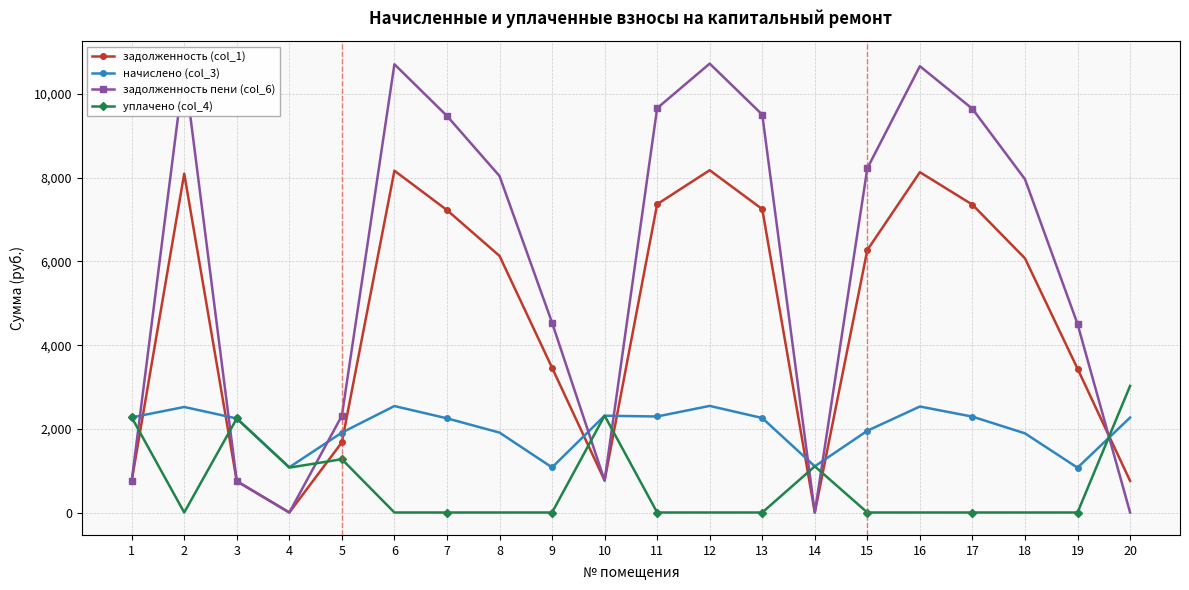

Is this an area chart (filled region under the line)?

No